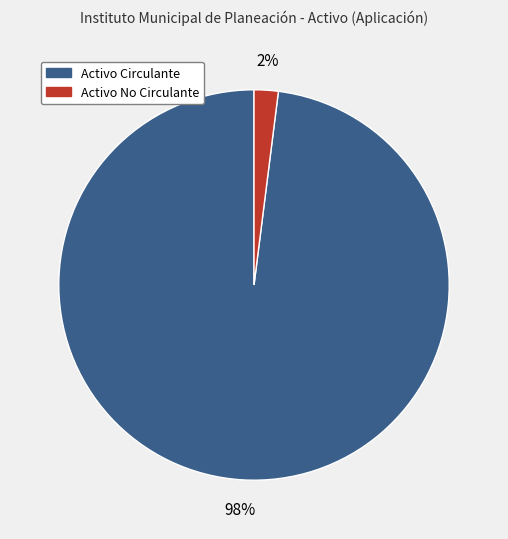

Count the number of slices in the pie.

2